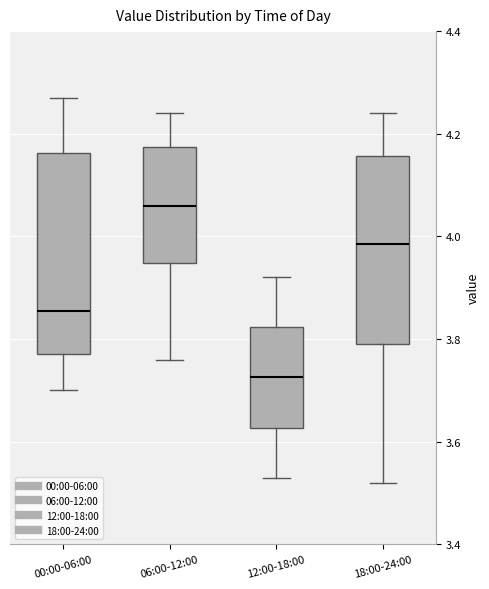

Reading left to right, read every box against the y-axis: the position of its median line, the range the box covers, and the ends of its whiskers. The values are not printed on the chart, so give them approximately, as read against the axis.

00:00-06:00: median 3.86, box 3.78 to 4.16, whiskers 3.70 to 4.28
06:00-12:00: median 4.06, box 3.94 to 4.18, whiskers 3.76 to 4.24
12:00-18:00: median 3.72, box 3.62 to 3.82, whiskers 3.54 to 3.92
18:00-24:00: median 3.98, box 3.80 to 4.16, whiskers 3.52 to 4.24